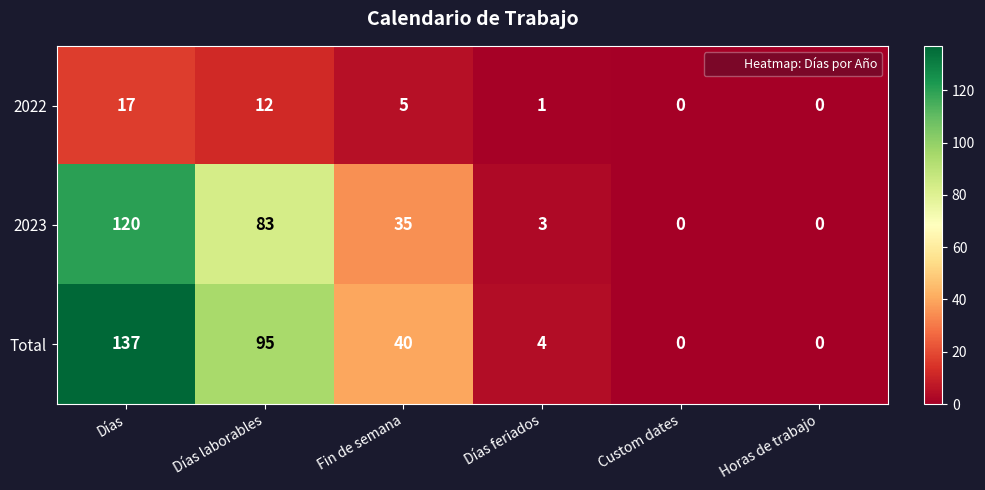

What is the highest value of the 2022 series?

17